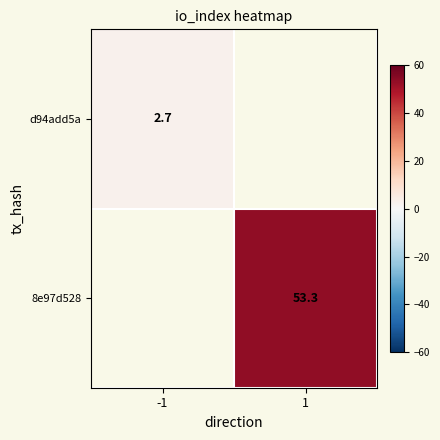

Where is d94add5a nearest to the value 2?

-1